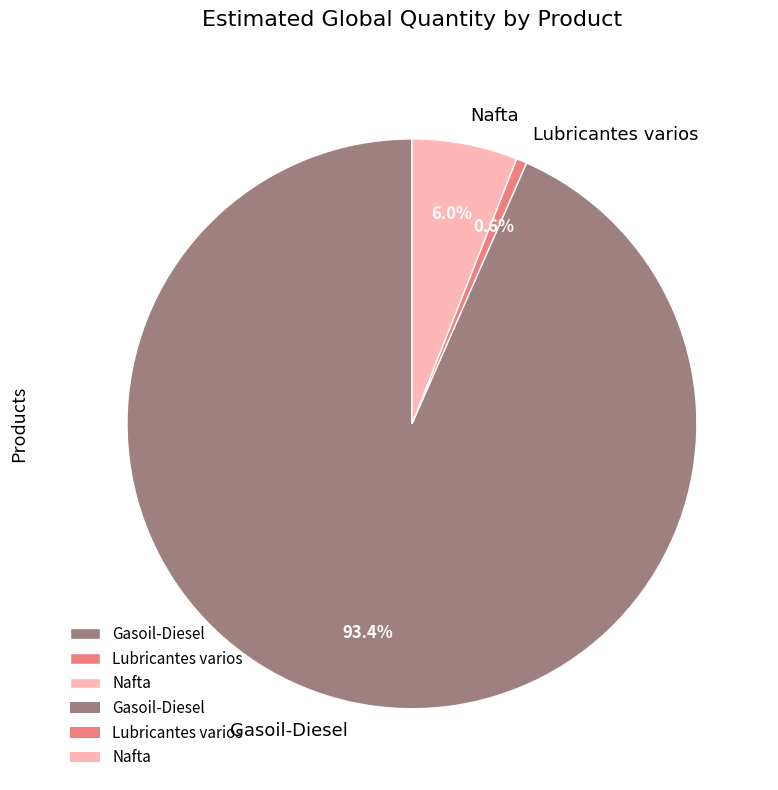

Which category has the smallest portion of the pie?

Lubricantes varios